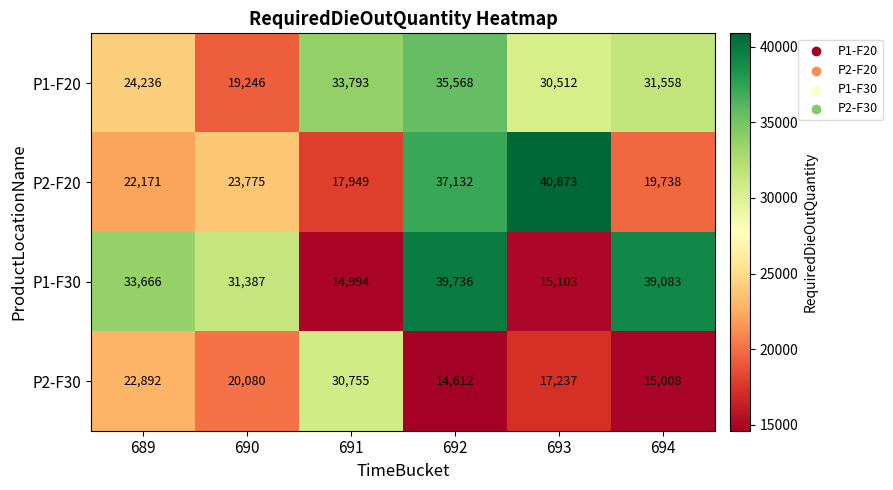

At which label is P1-F30 closest to 27365?

690